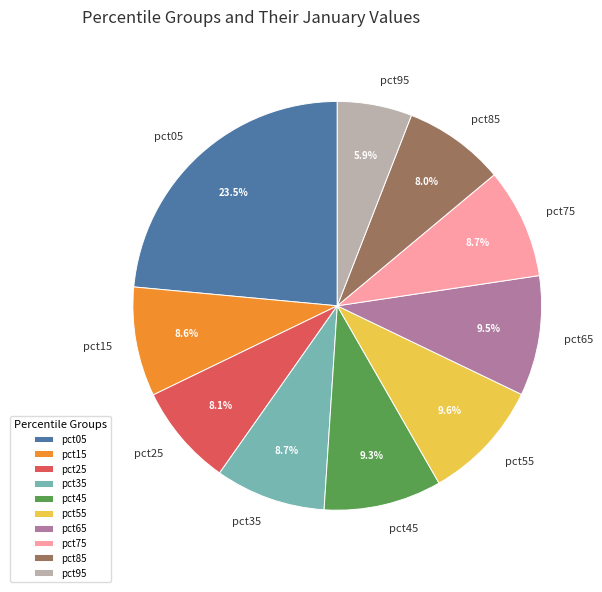

Count the number of slices in the pie.

10